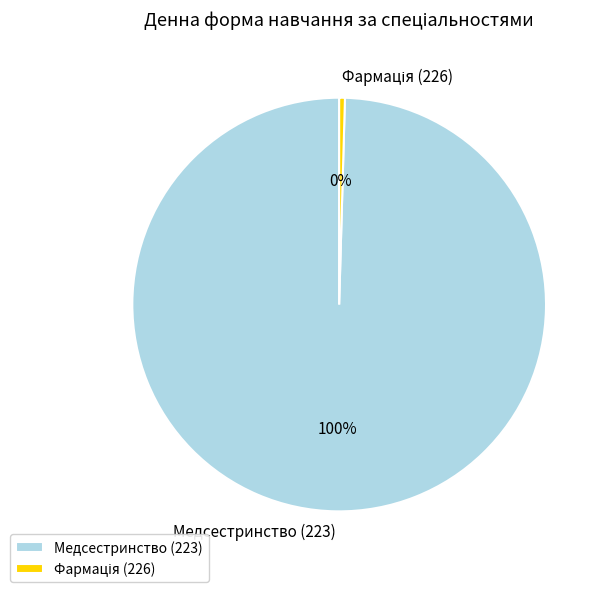

The Медсестринство (223) slice represents 94% of the pie. True or false?

False